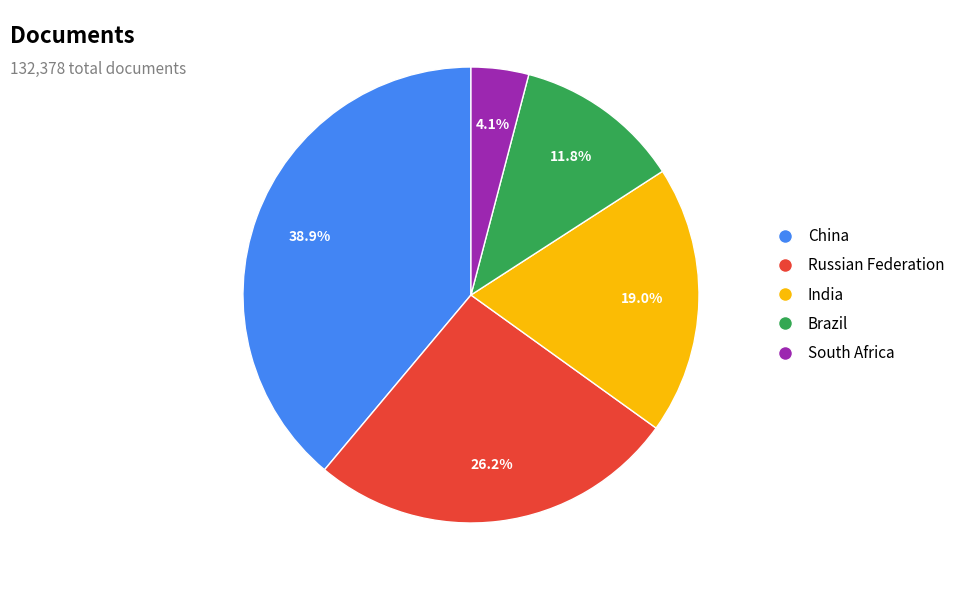

What percentage is the India slice, to the nearest percent?

19%